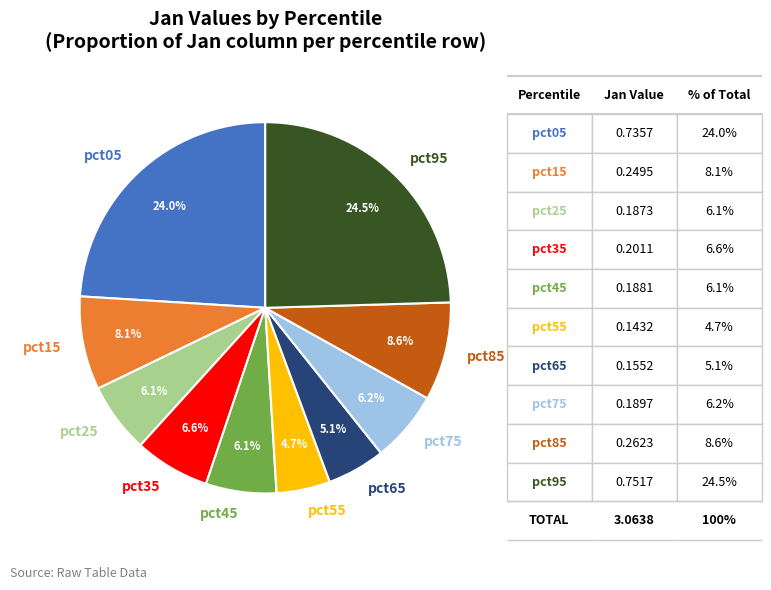

What portion of the pie excludes pct55?

95.3%